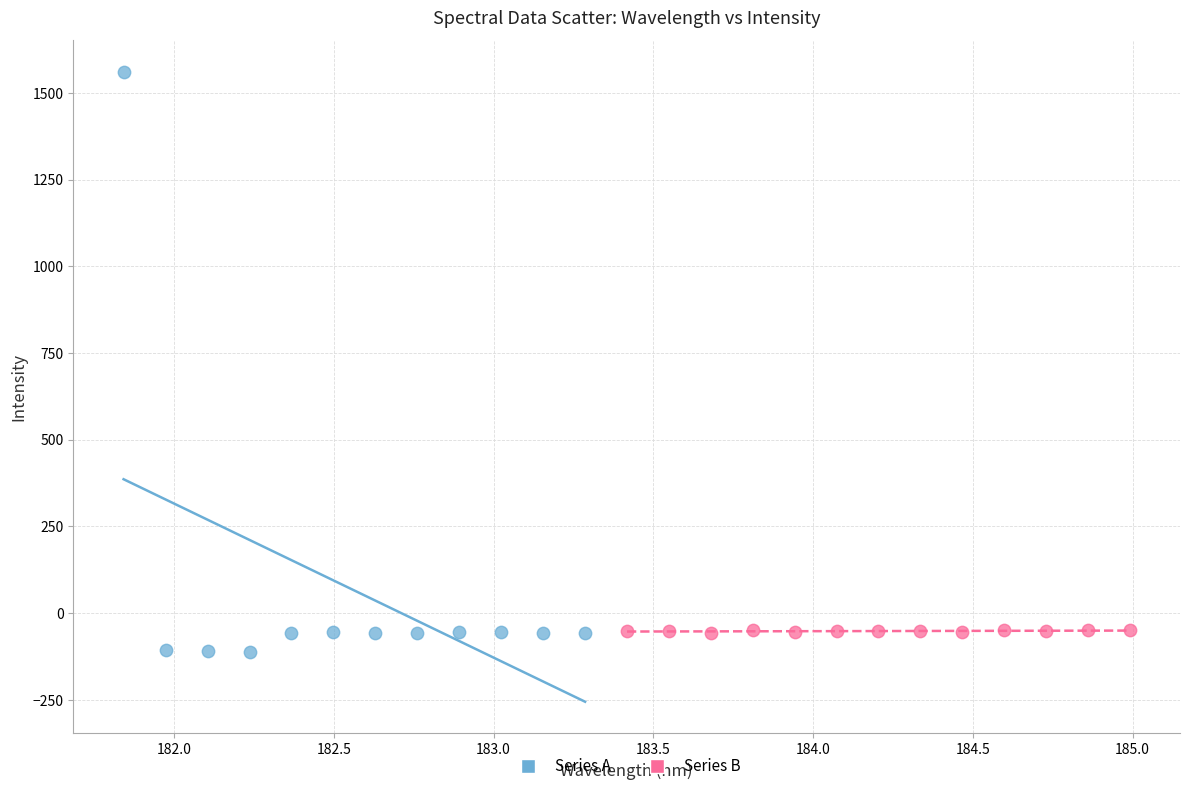

Which series reaches the maximum Y coordinate?

Series A